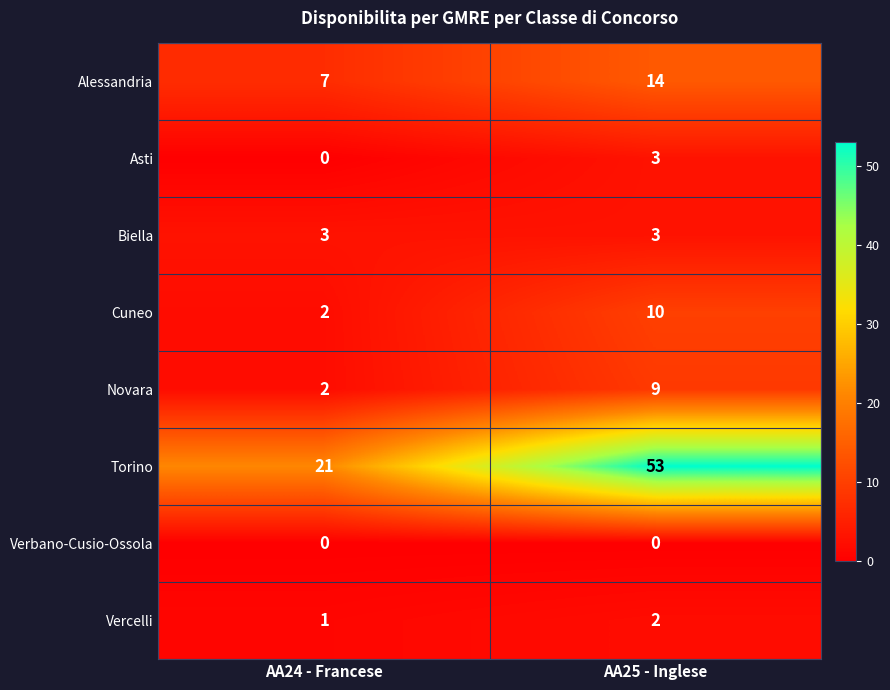

Rank the categories by Vercelli value from lowest to highest.

AA24 - Francese, AA25 - Inglese